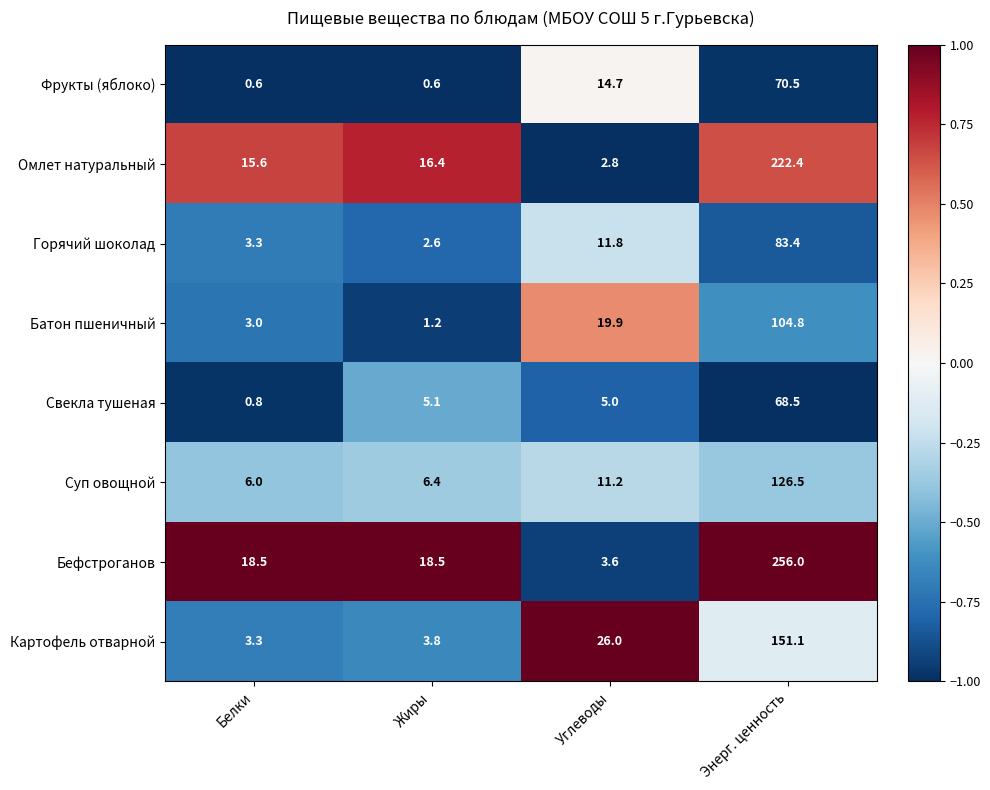

Rank the series by their maximum value, from lowest to highest.

Свекла тушеная, Фрукты (яблоко), Горячий шоколад, Батон пшеничный, Суп овощной, Картофель отварной, Омлет натуральный, Бефстроганов